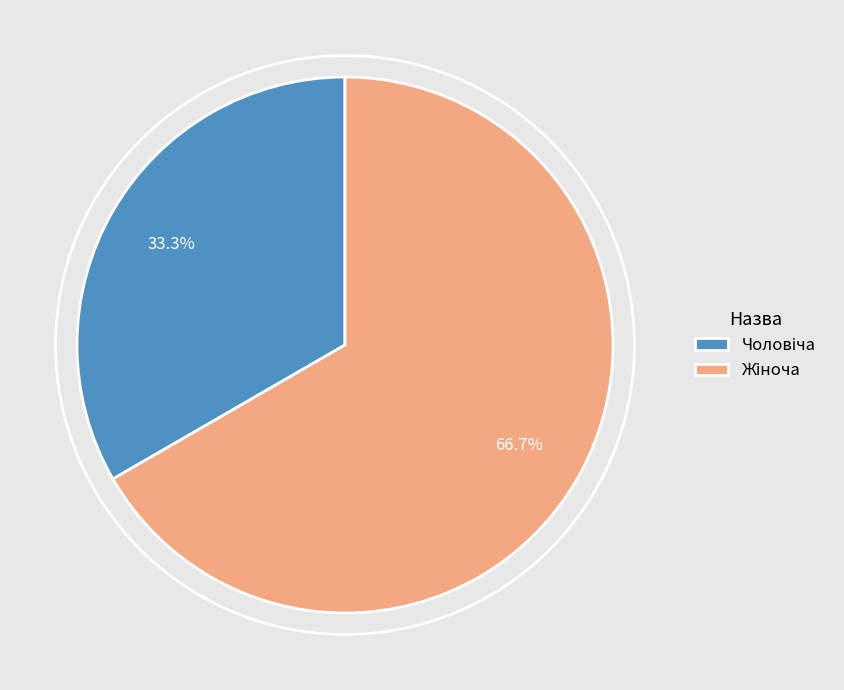

Is there any slice that represents more than half of the pie?

Yes